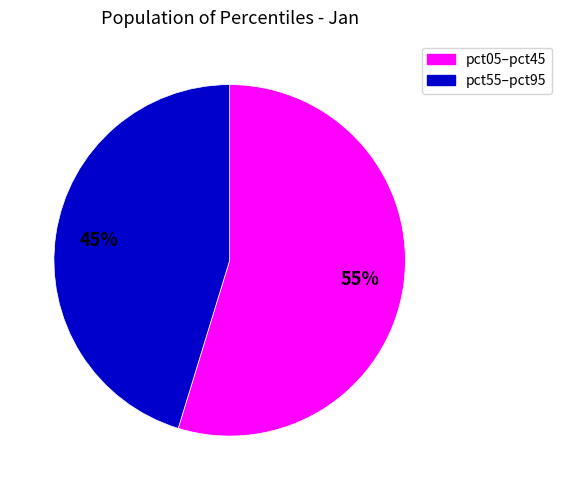

Is there a majority slice in this chart?

Yes